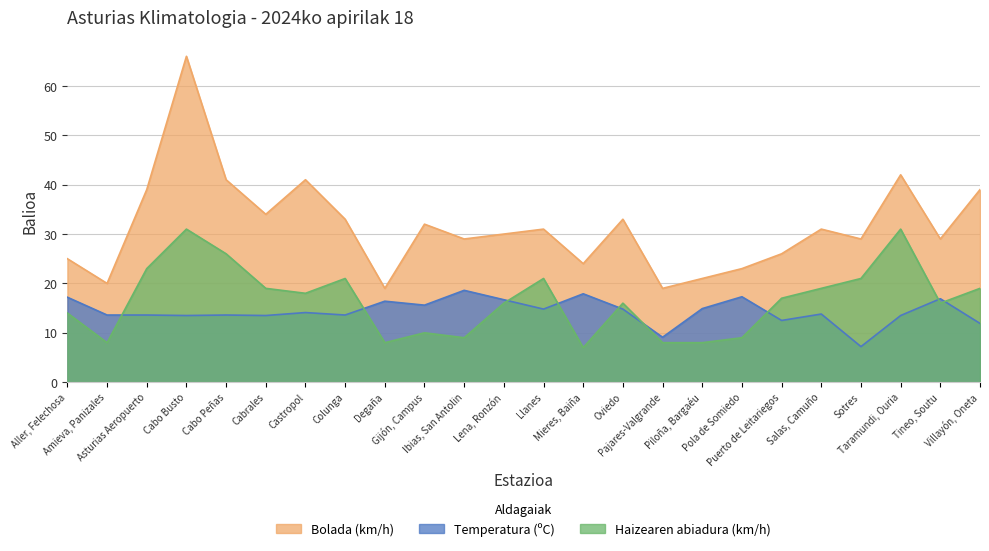

Between Asturias Aeropuerto and Gijón, Campus, which series saw the biggest shift?

Haizearen abiadura (km/h)